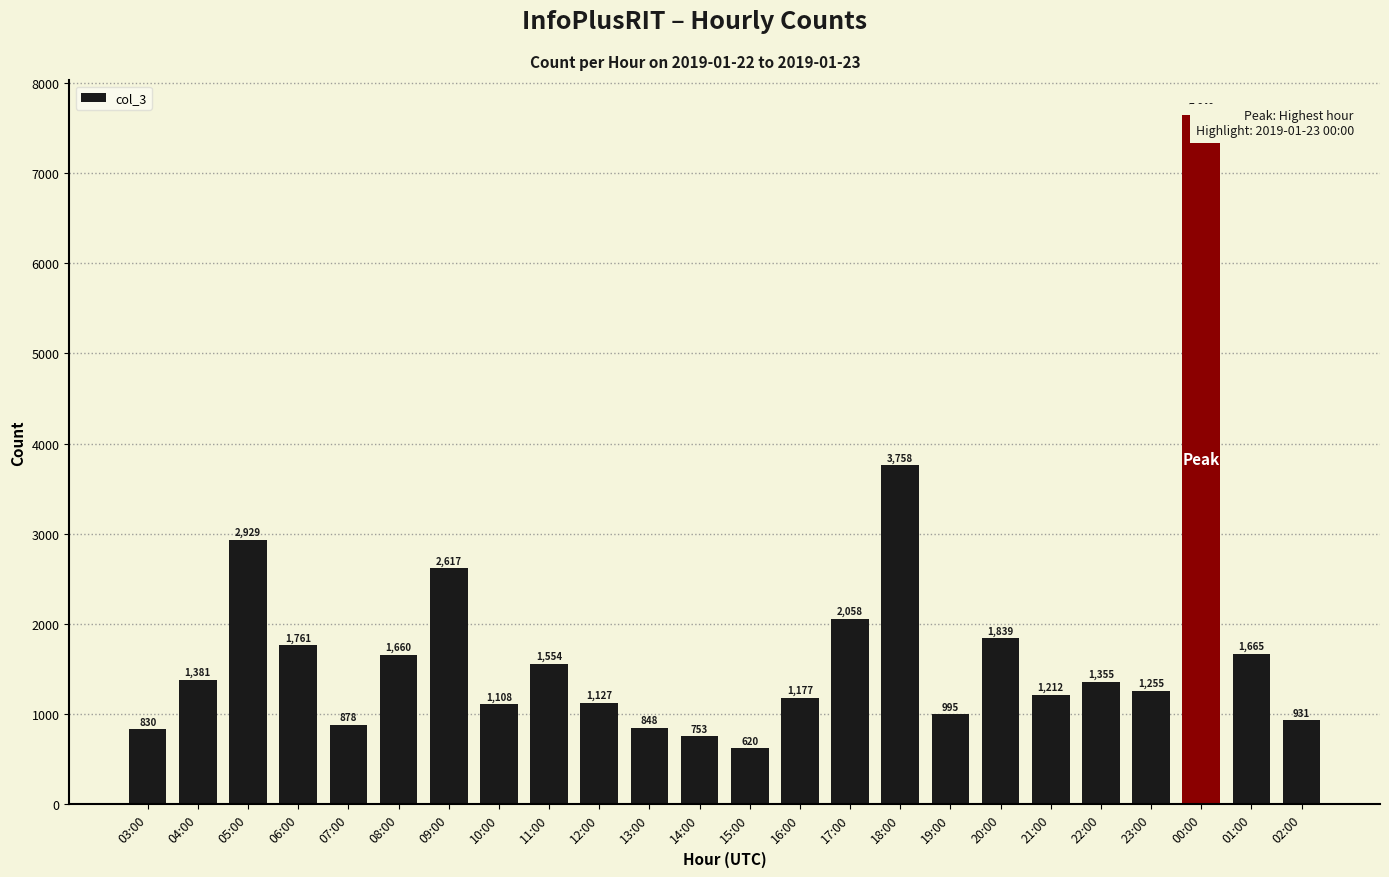

The value at 14:00 is 1062. True or false?

False